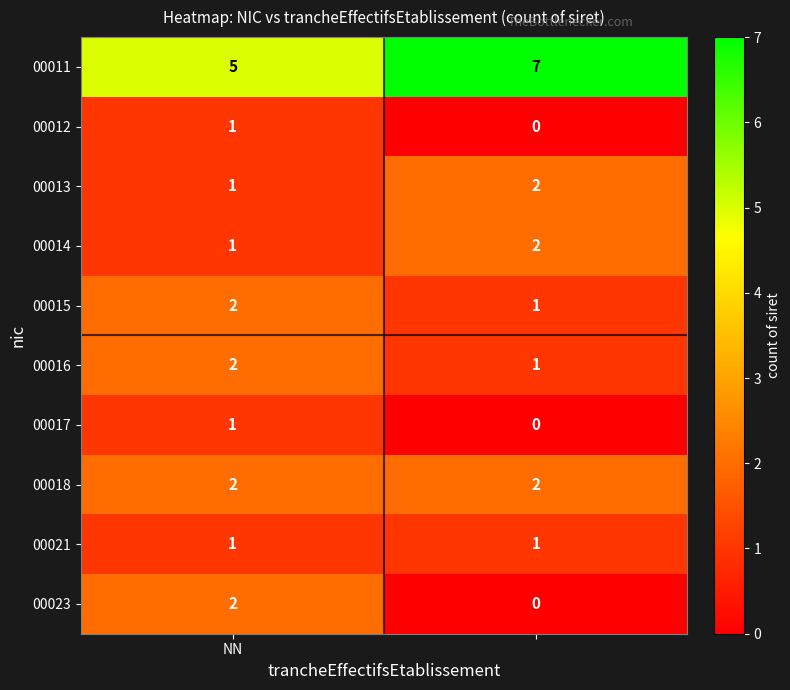

Which series has the largest total across all categories?

00011